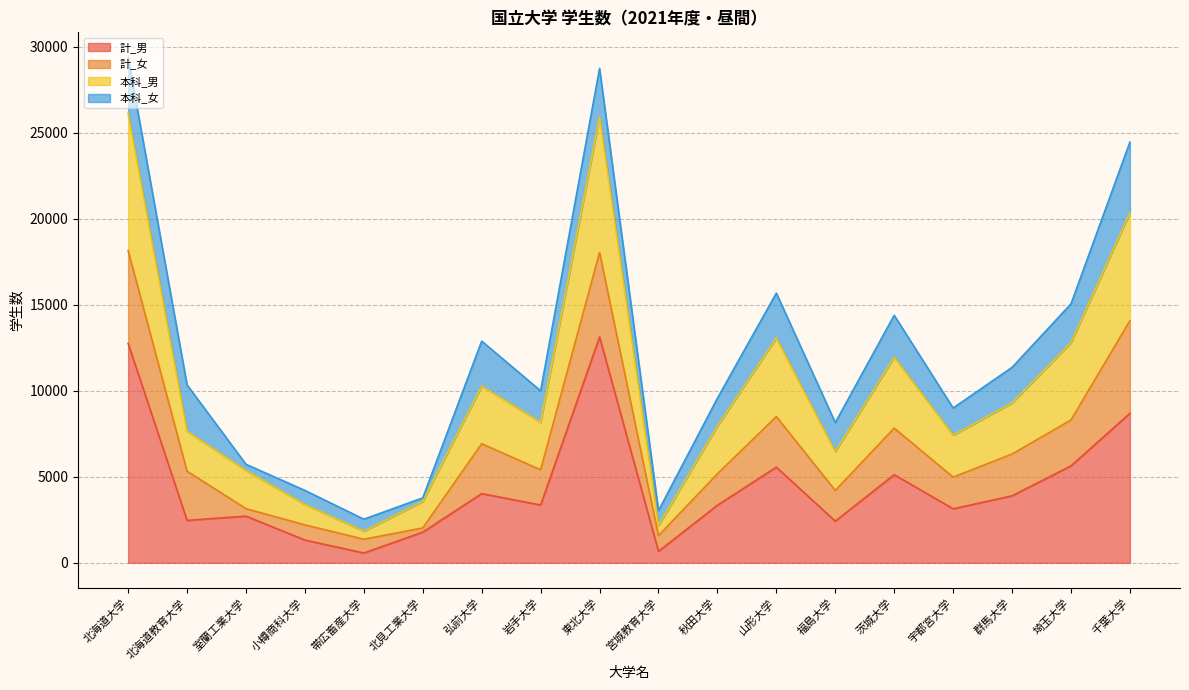

The value of 計_男 at 弘前大学 is 4022. True or false?

True